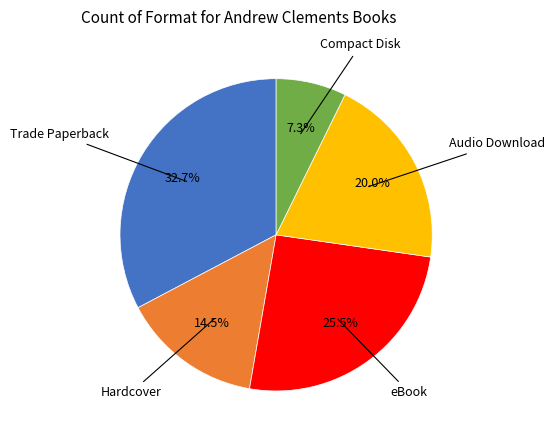

How much of the chart is everything except Audio Download?

80.0%